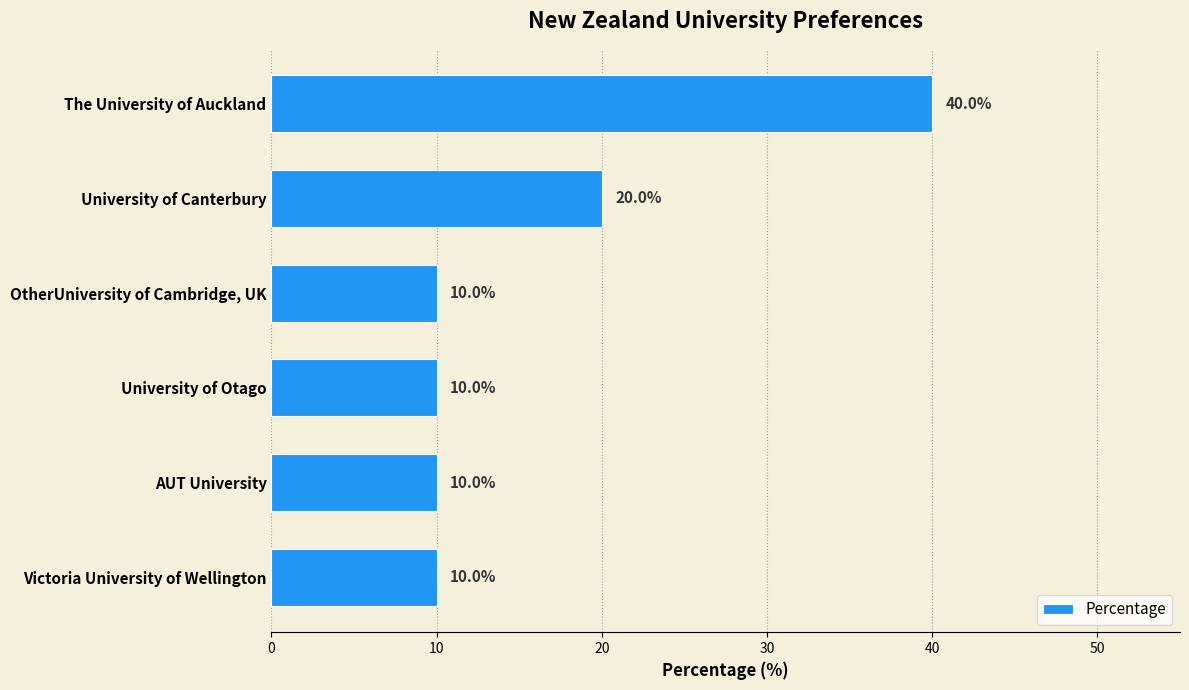

What is the label of the 2nd bar from the top?

University of Canterbury